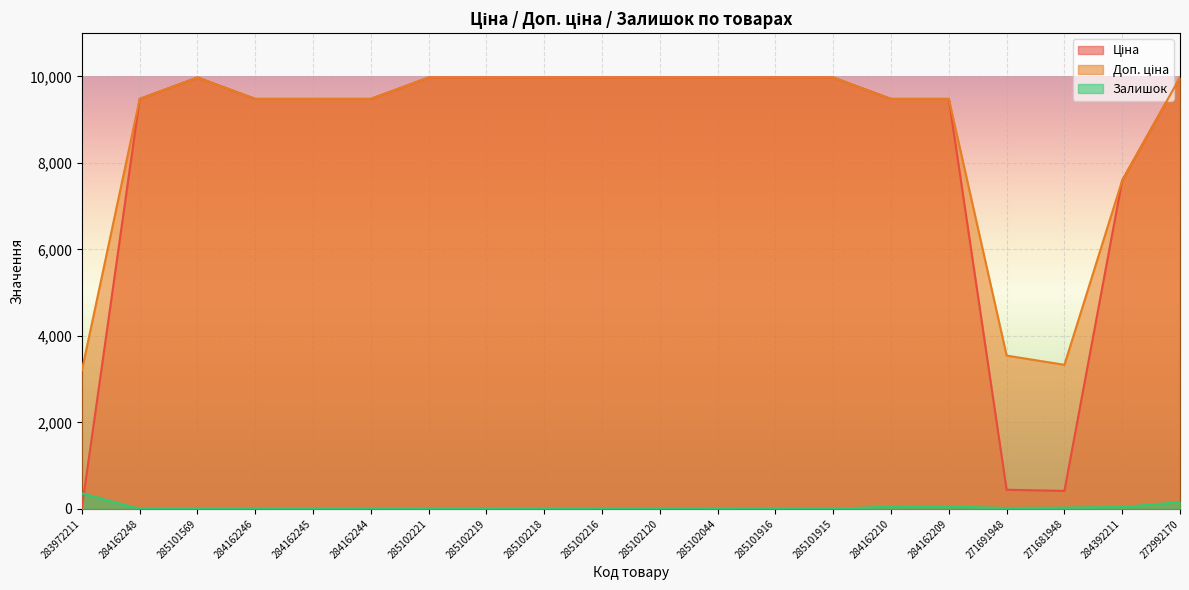

True or false: Ціна and Залишок intersect in this chart.

True